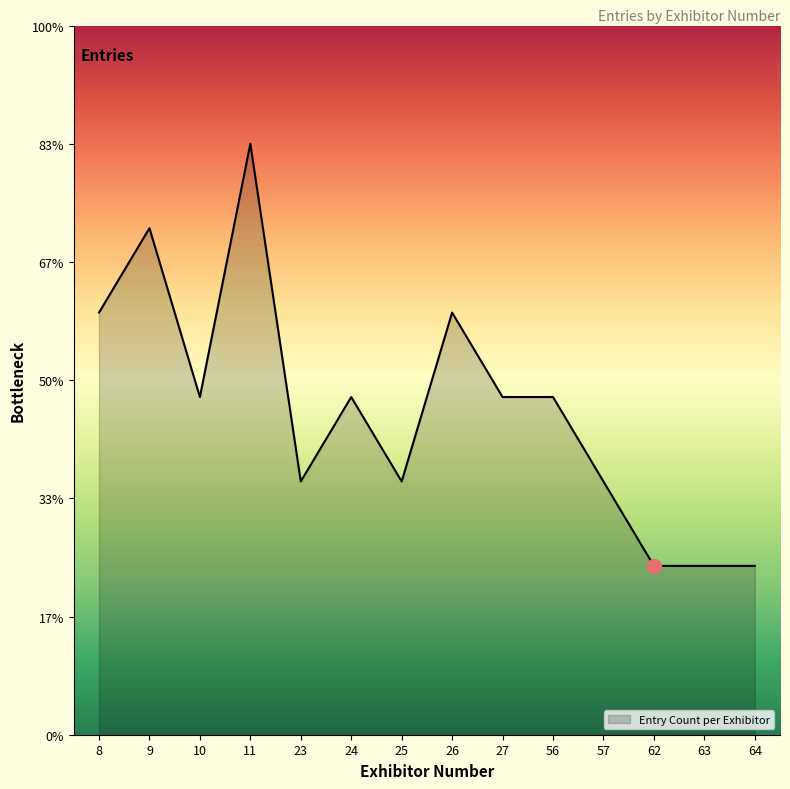

True or false: the data shows 3 at 57.

True